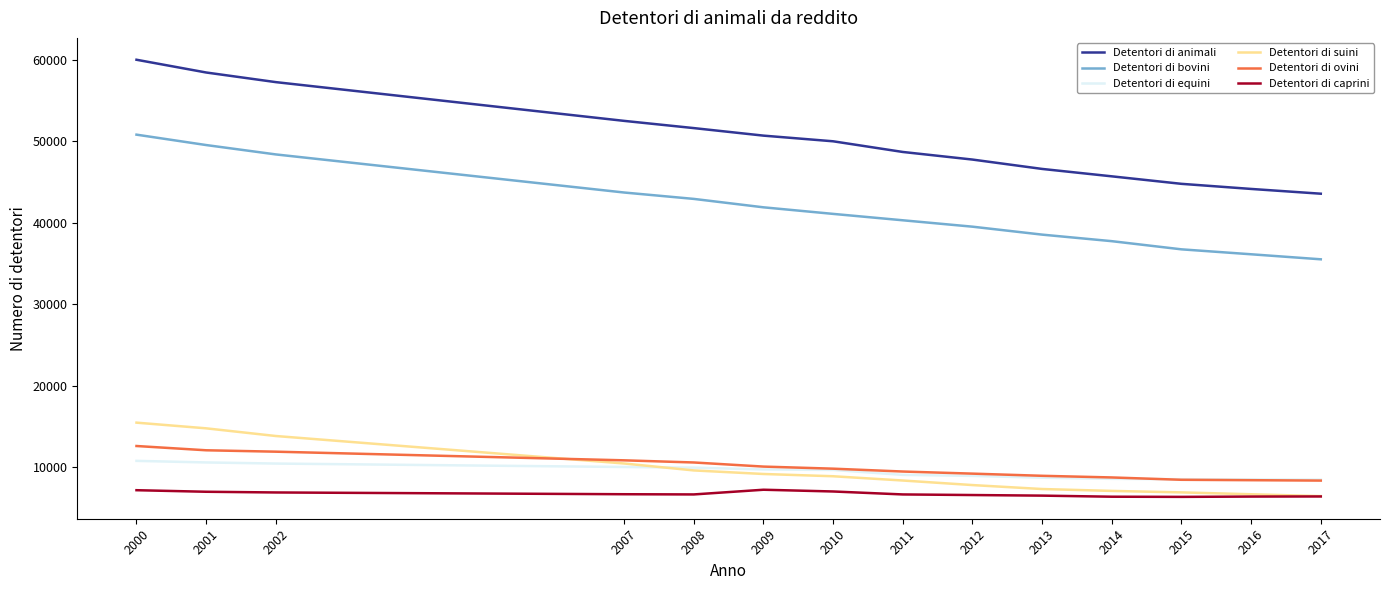

Which series changed the most between 2010 and 2017?

Detentori di animali